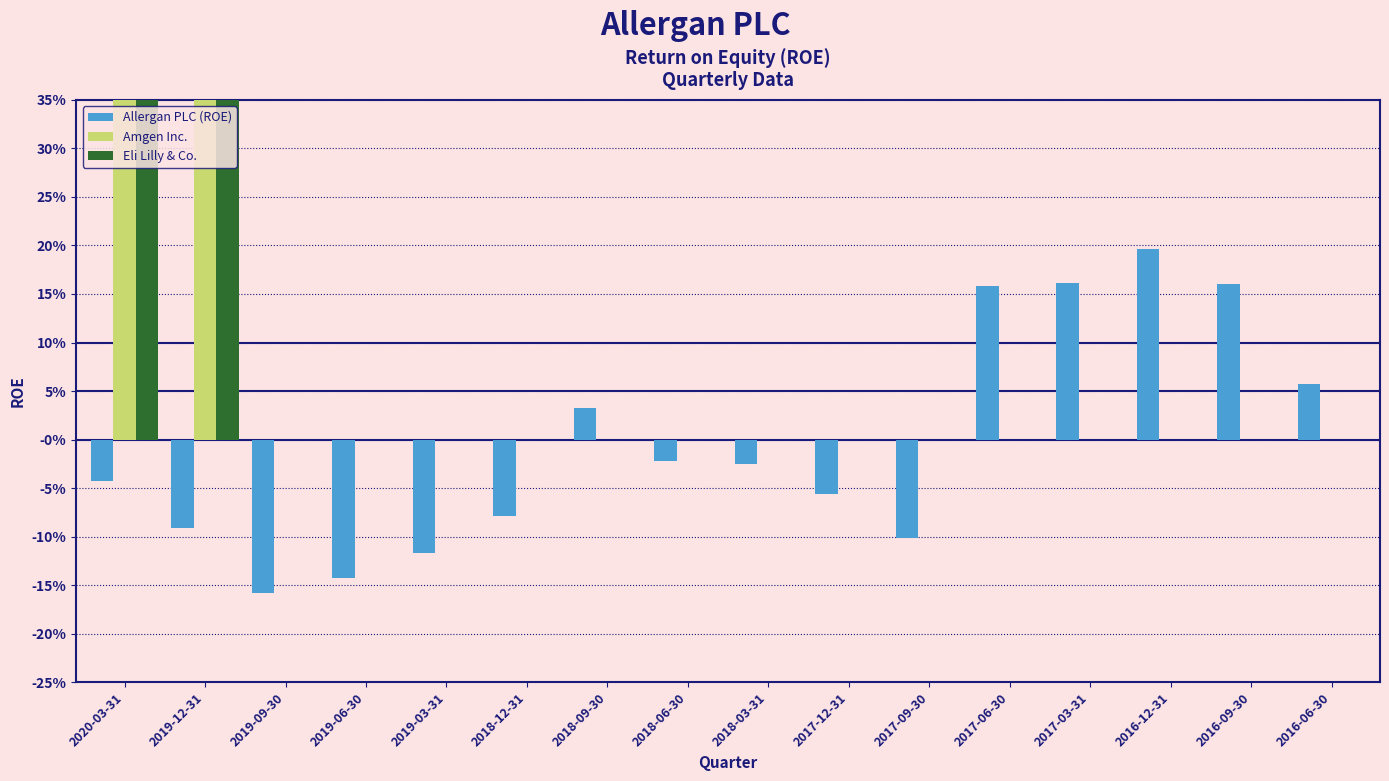

Rank the series by their maximum value, from highest to lowest.

Eli Lilly & Co., Amgen Inc., Allergan PLC (ROE)